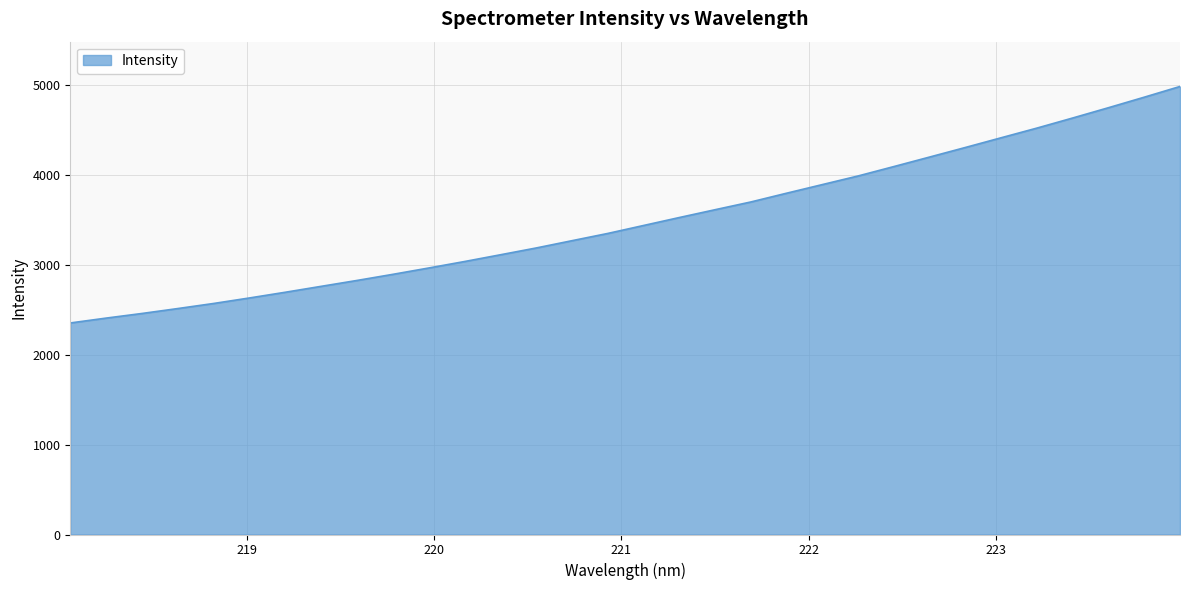

What is the difference between the maximum and minimum values?

2631.5